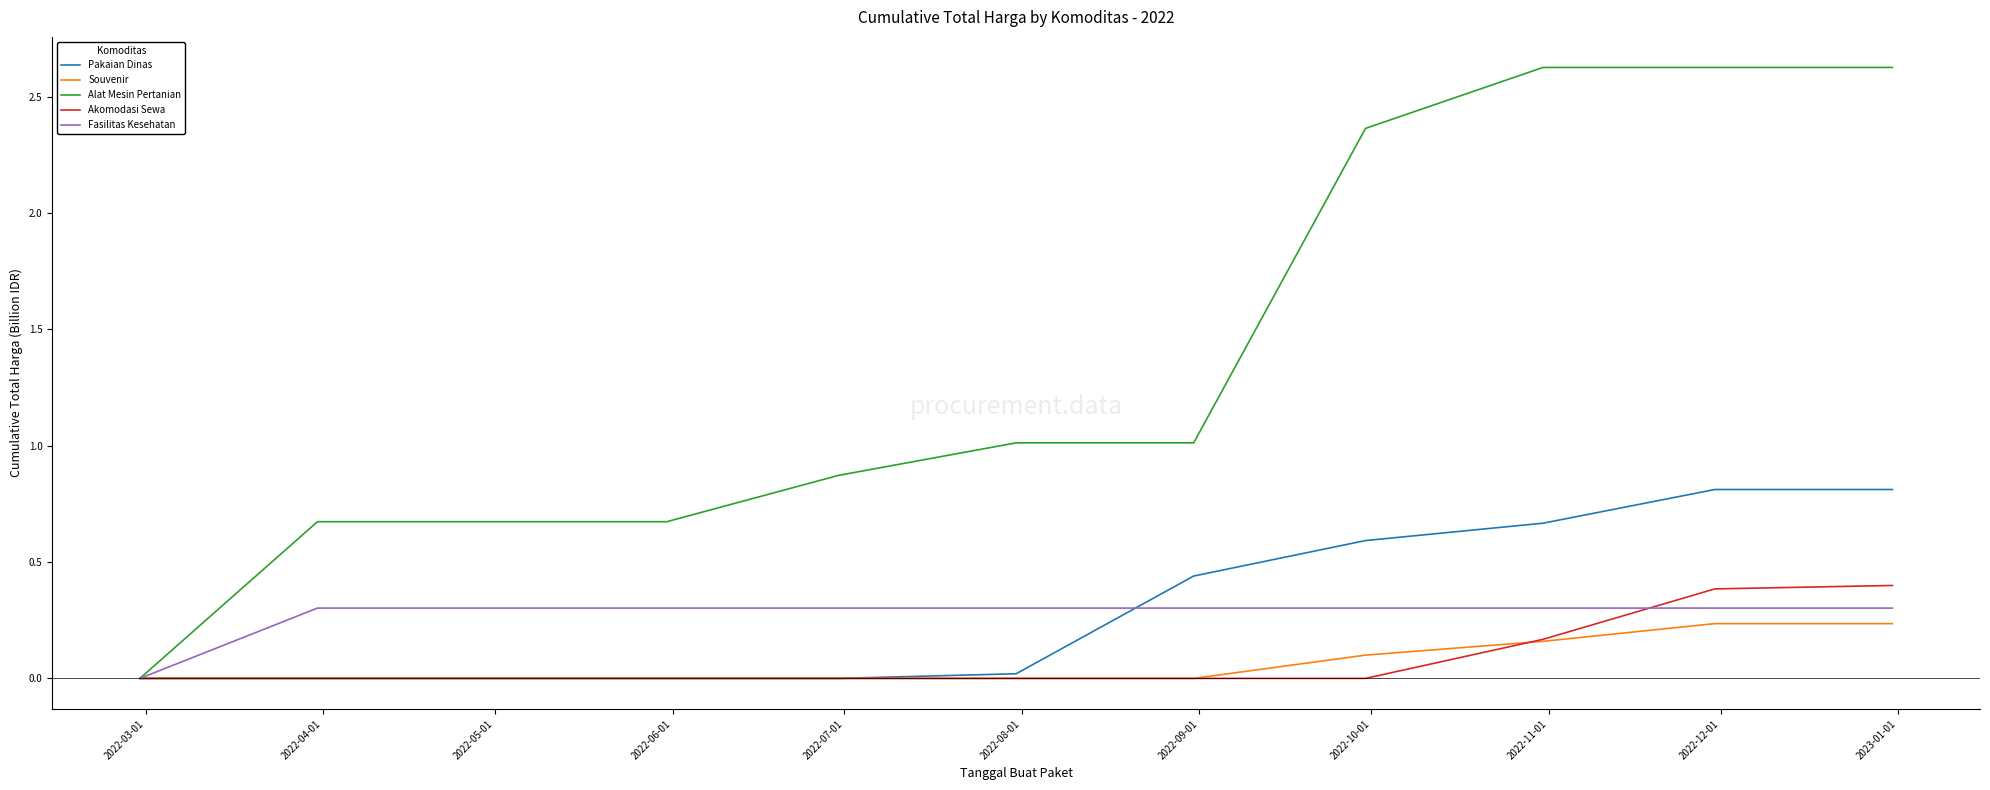

Which series has the largest total across all categories?

Alat Mesin Pertanian